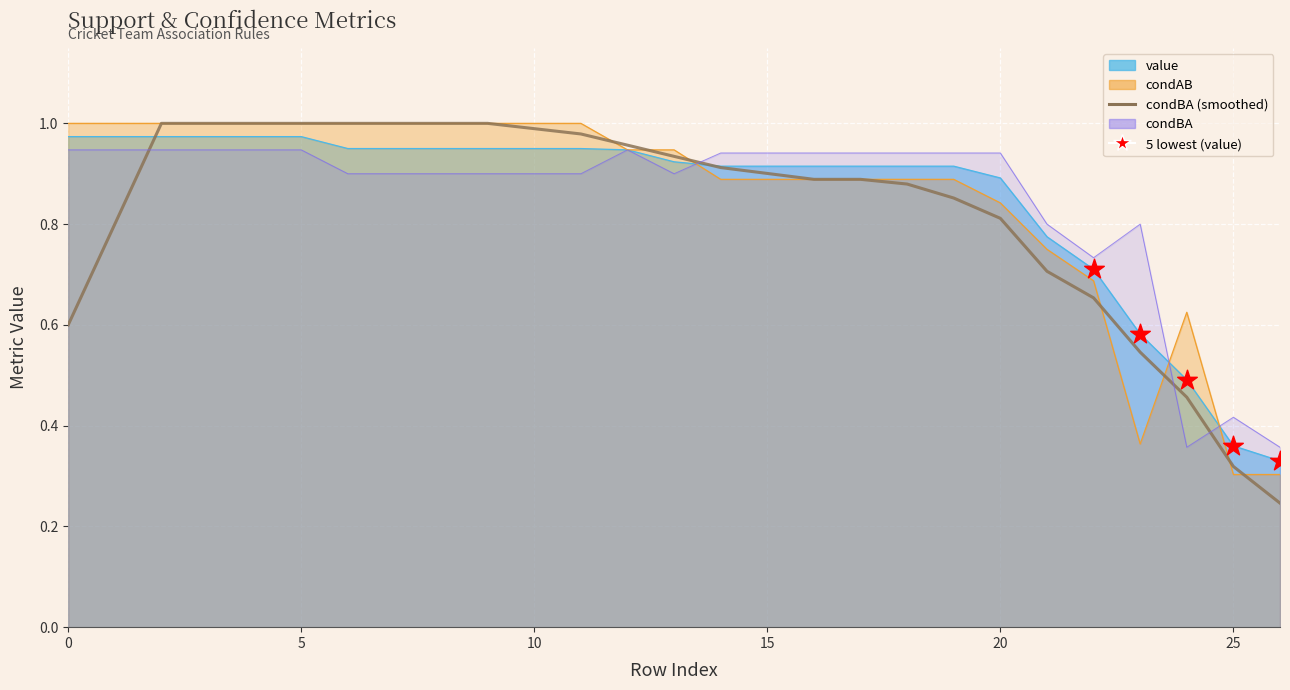

Which series contains the lowest Y value?

condAB